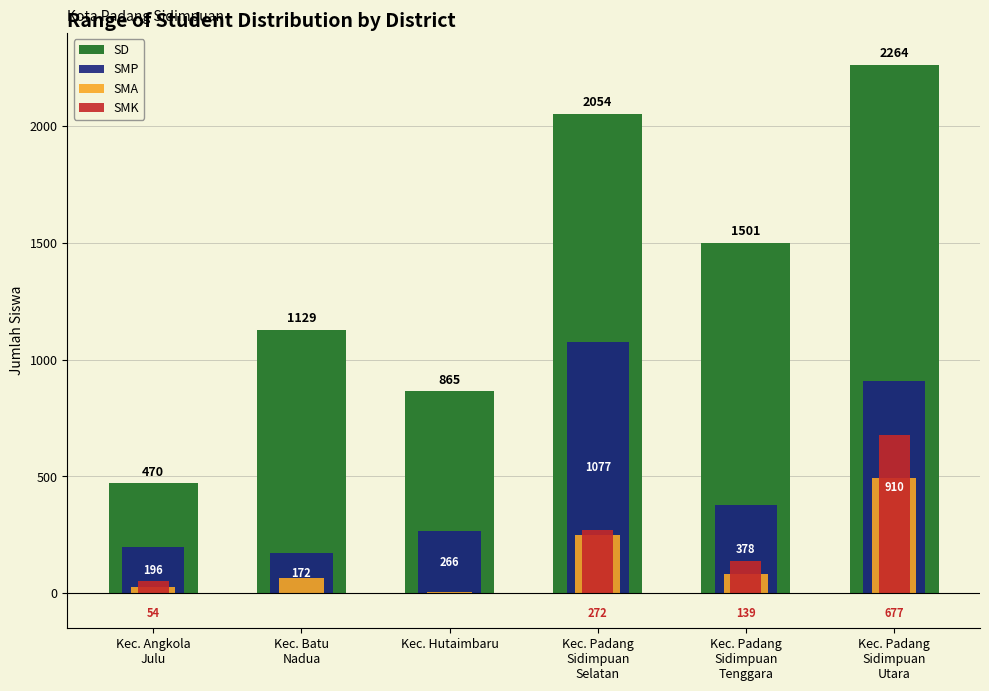

How many groups of bars are there?

6